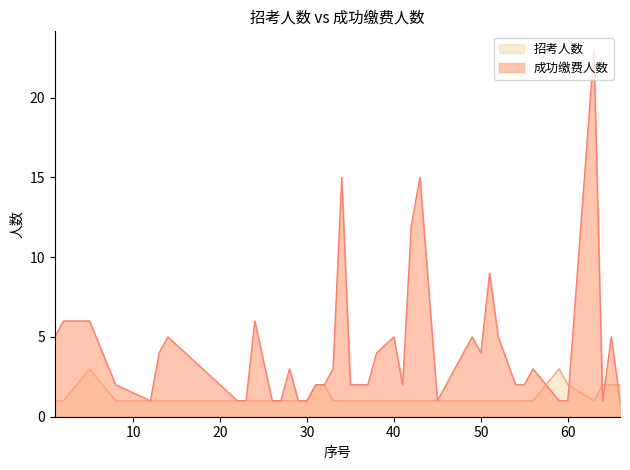

Is the value of 成功缴费人数 at 13 greater than the value of 招考人数 at 22?

Yes